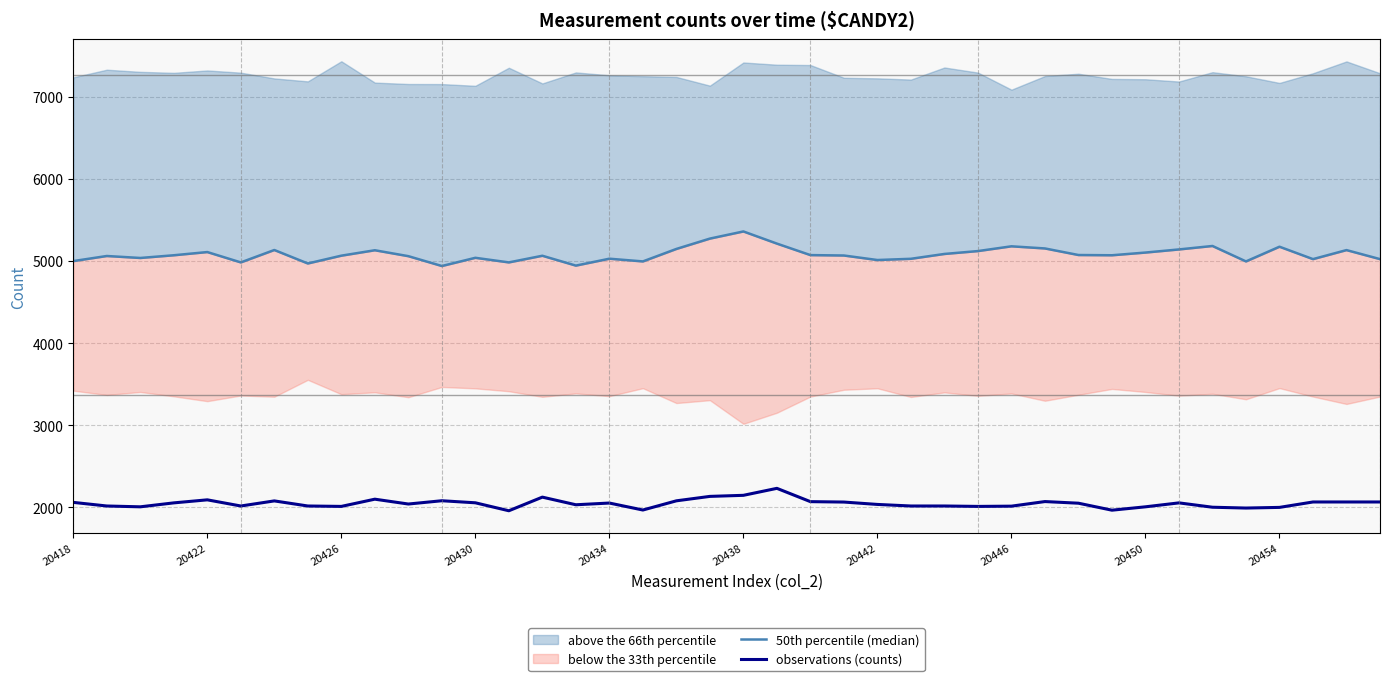

Is it true that observations (counts) equals 2010 at 20426?

True